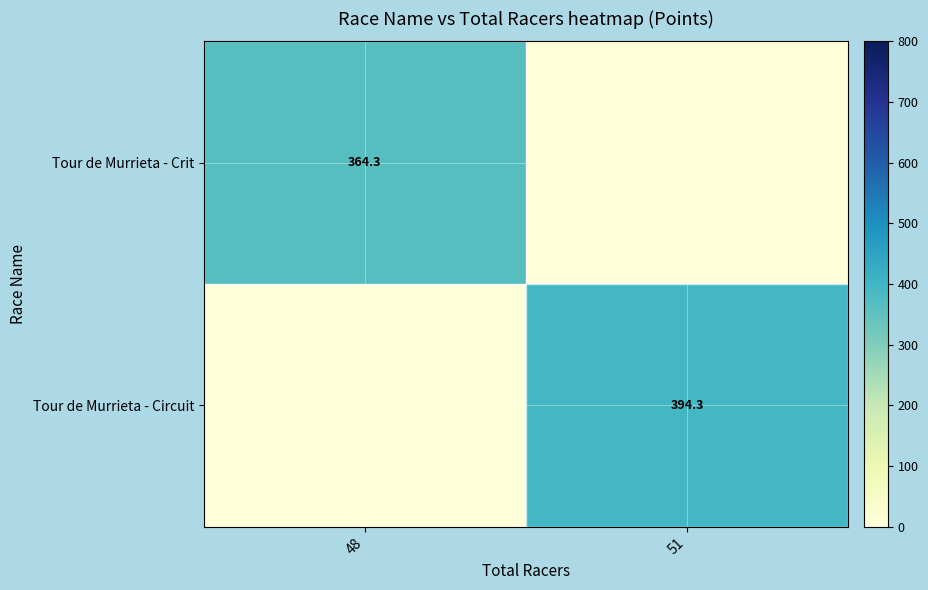

What is the total value across all series at 51?

394.3